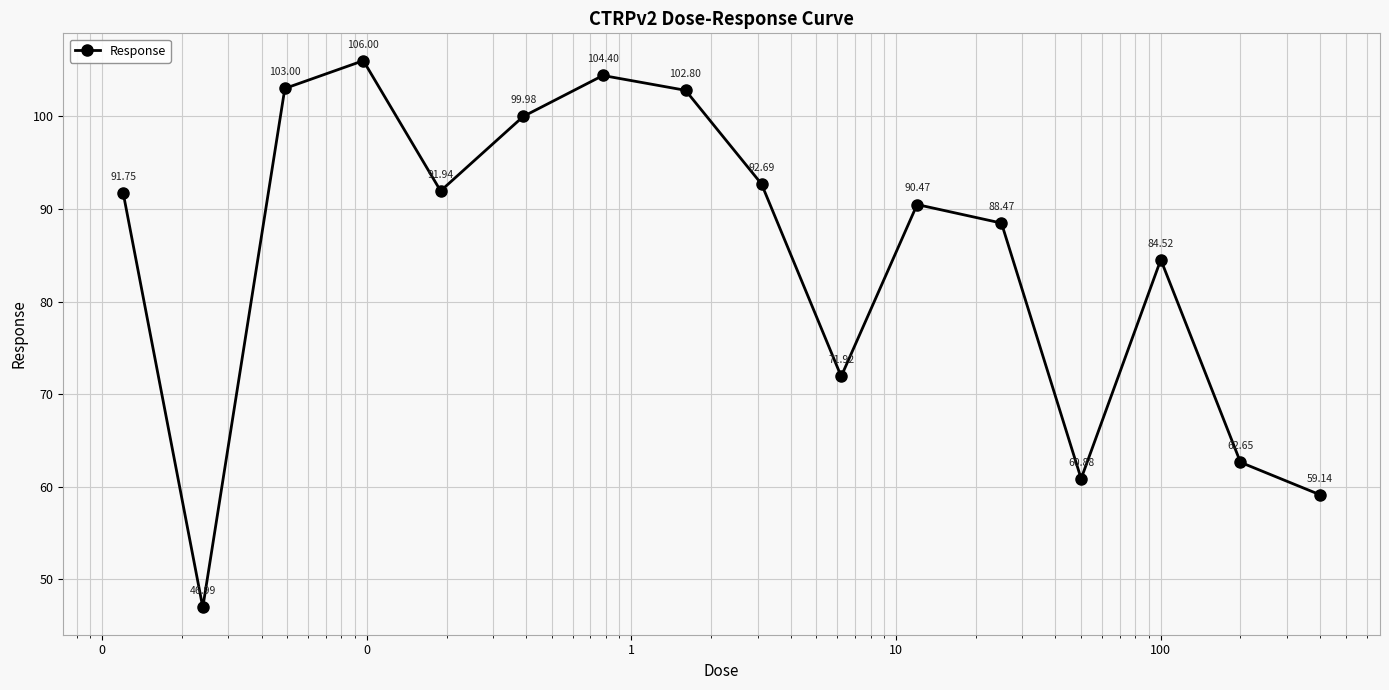

What is the difference between the maximum and second lowest values?

46.9